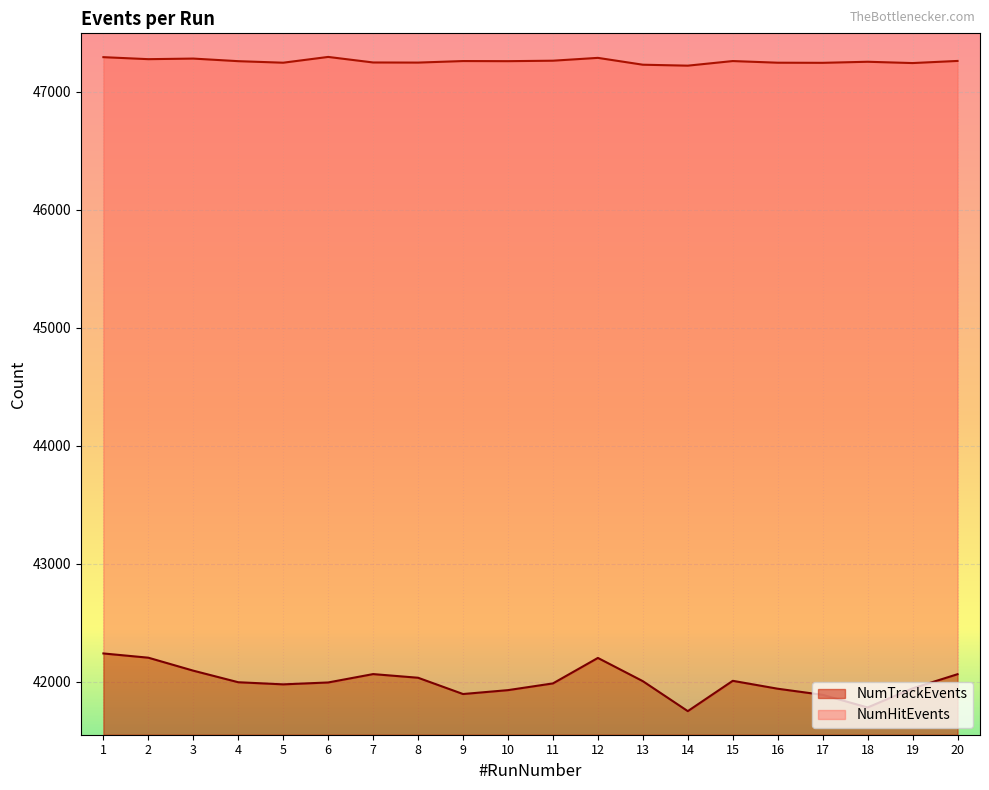

True or false: NumTrackEvents has a value of 25698 at 12.

False